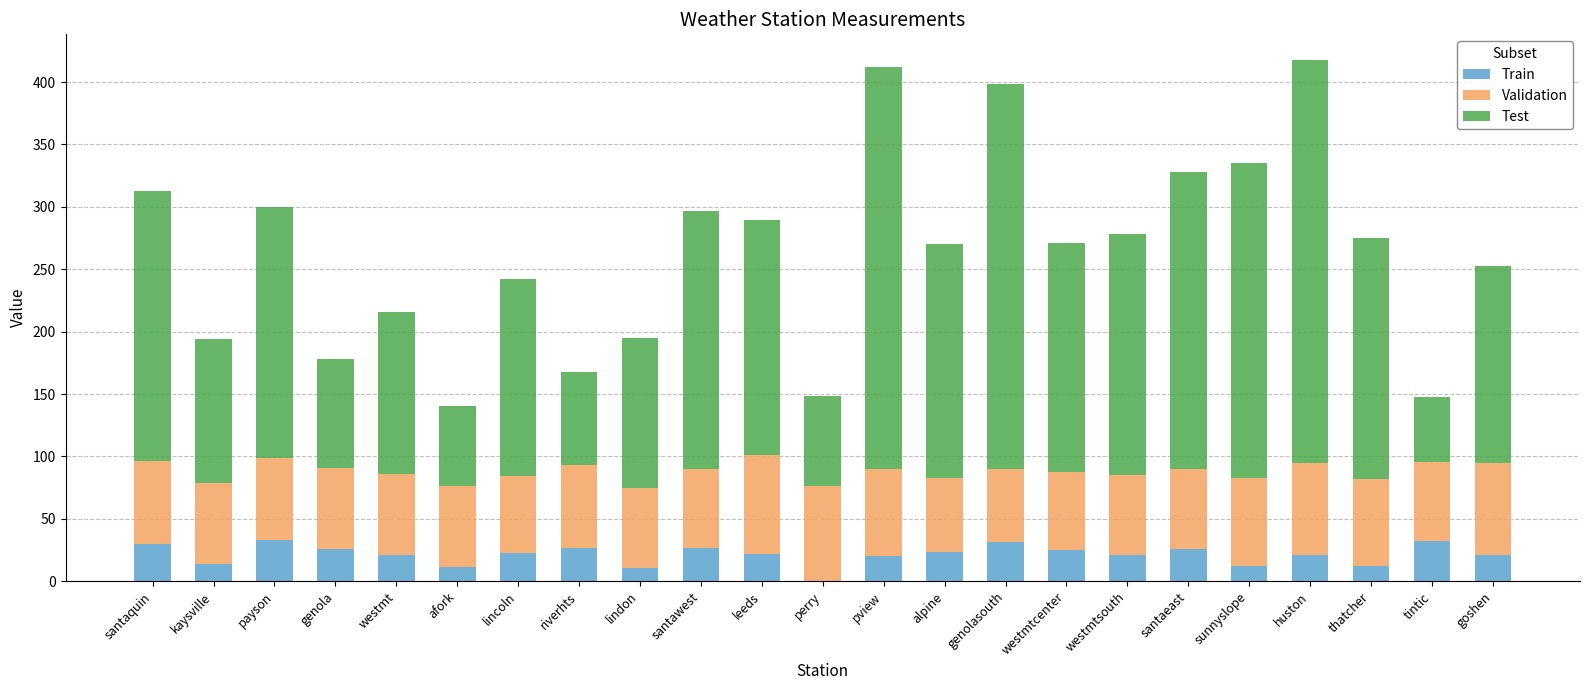

What is the total value across all series at afork?

140.3